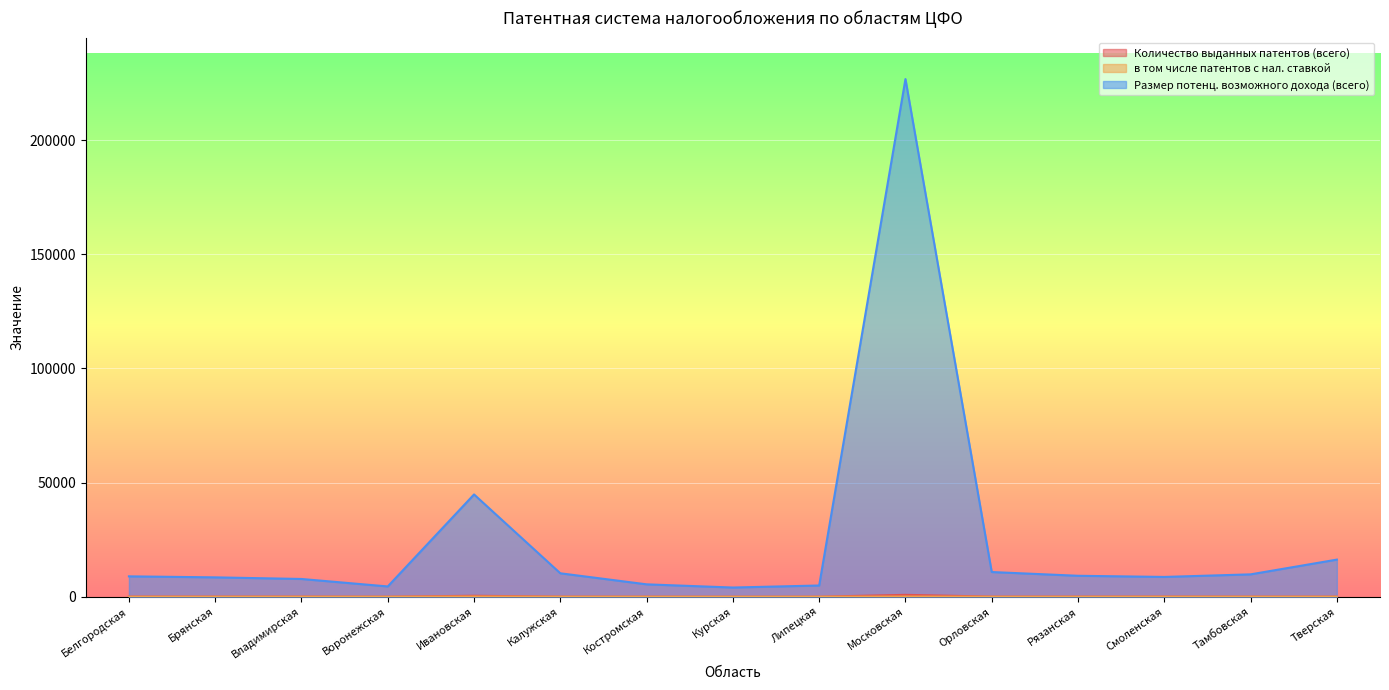

True or false: Количество выданных патентов (всего) and Размер потенц. возможного дохода (всего) intersect in this chart.

False